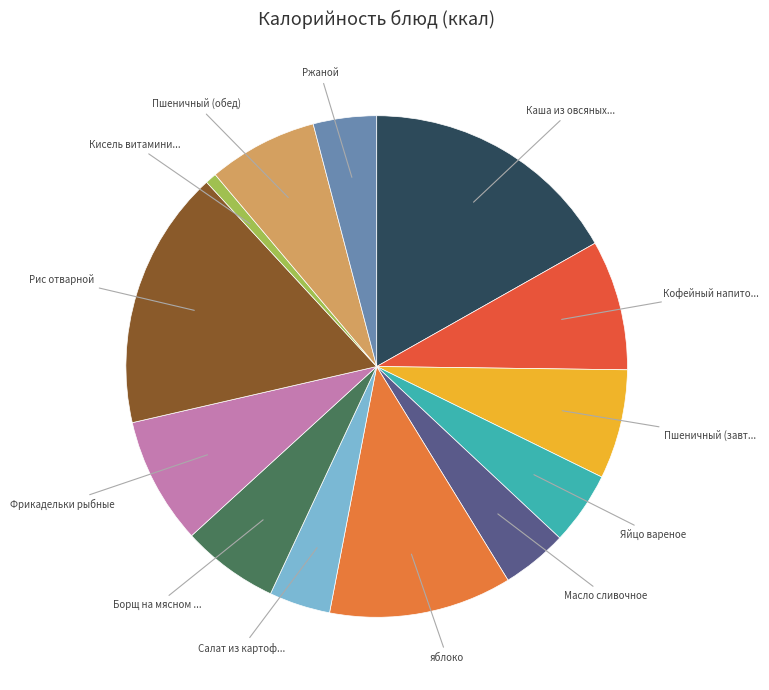

Which category has the smallest portion of the pie?

Кисель витаминизированный